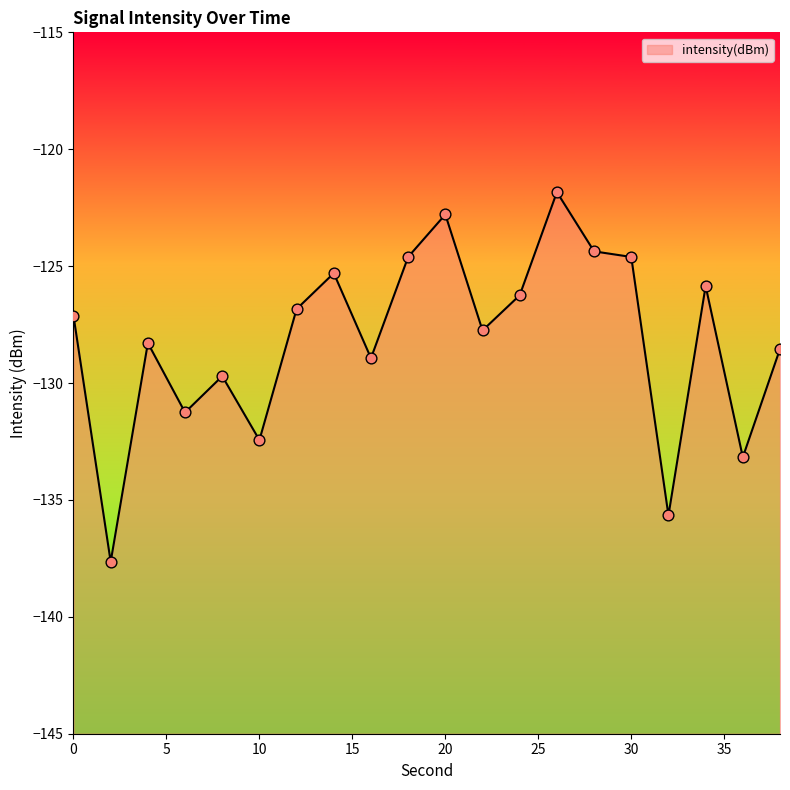

What is the change in value from 12 to 34?

+1.0